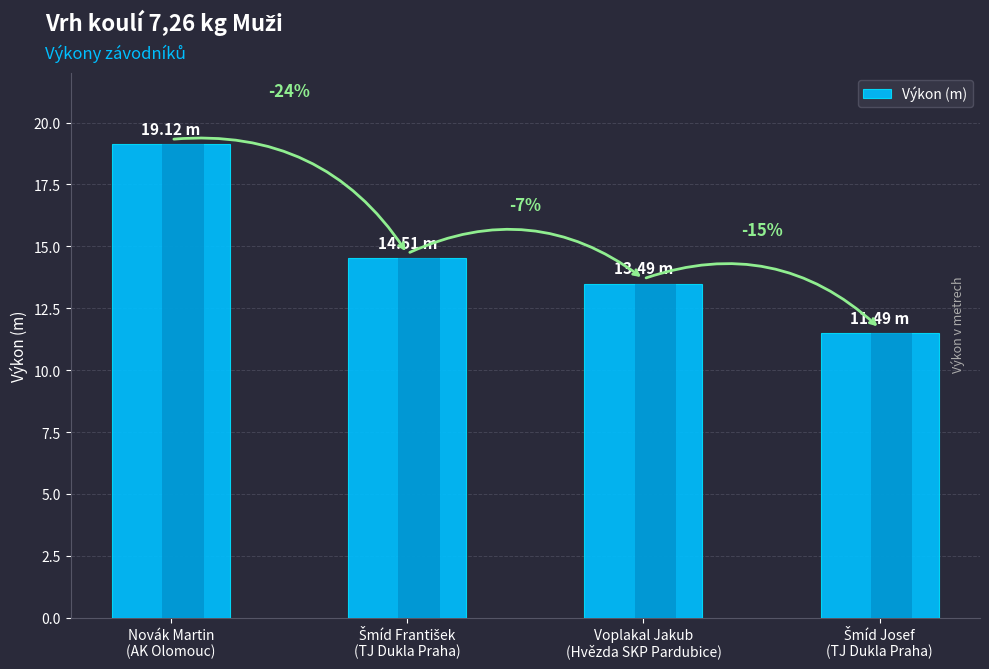

The value at Novák Martin
(AK Olomouc) is 19.1. True or false?

True